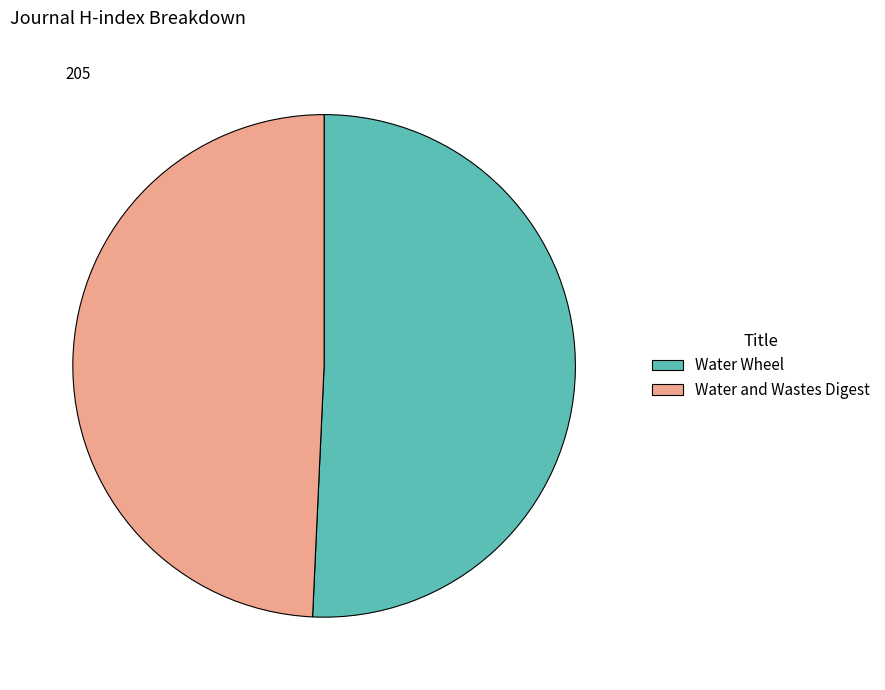

What is the majority slice?

Water Wheel